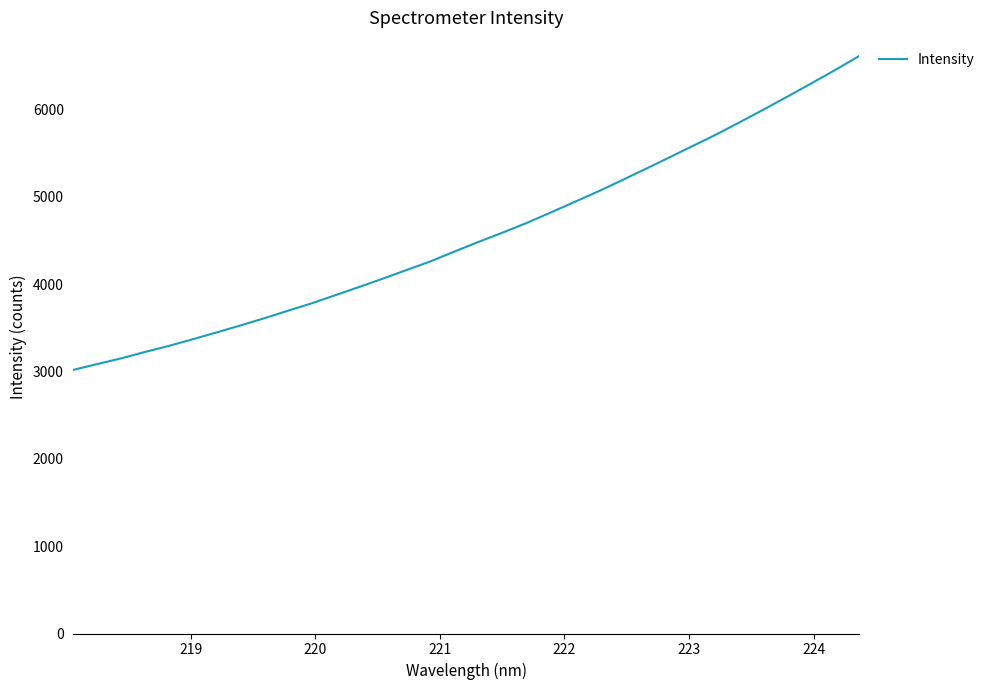

What is the minimum value shown in the chart?

3020.0